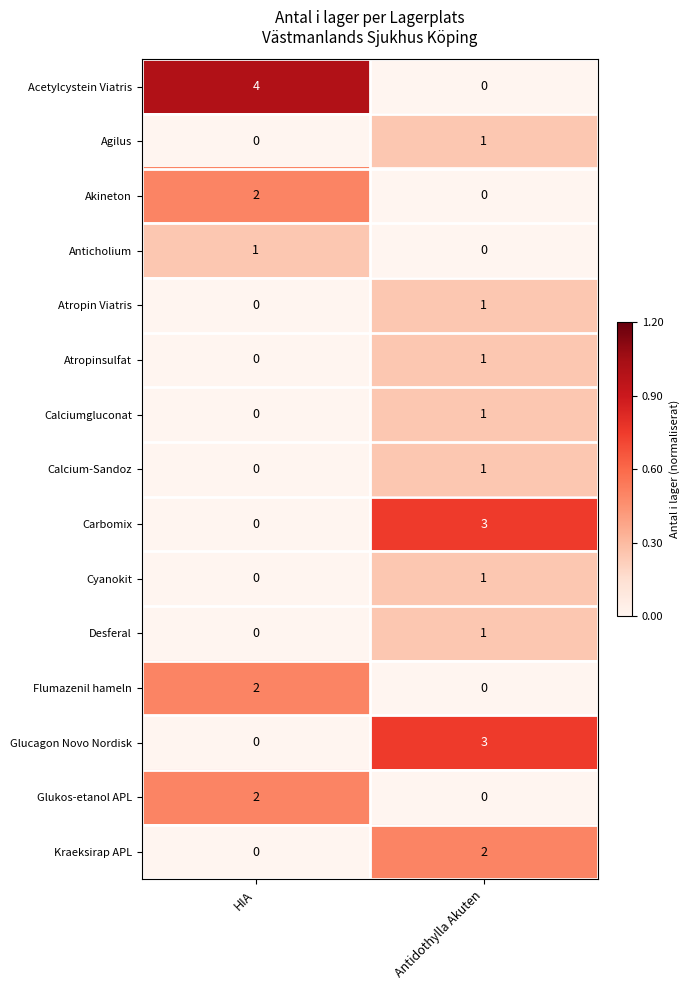

At how many categories does at least one series exceed 0?

2